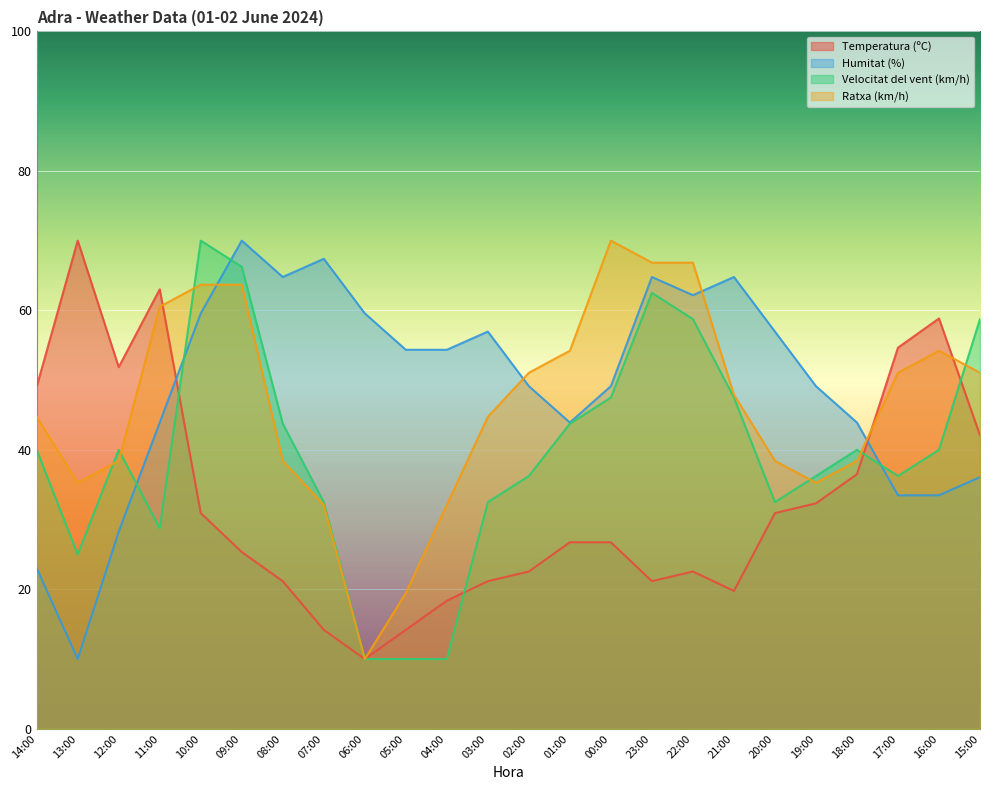

How many distinct data groups are displayed?

4